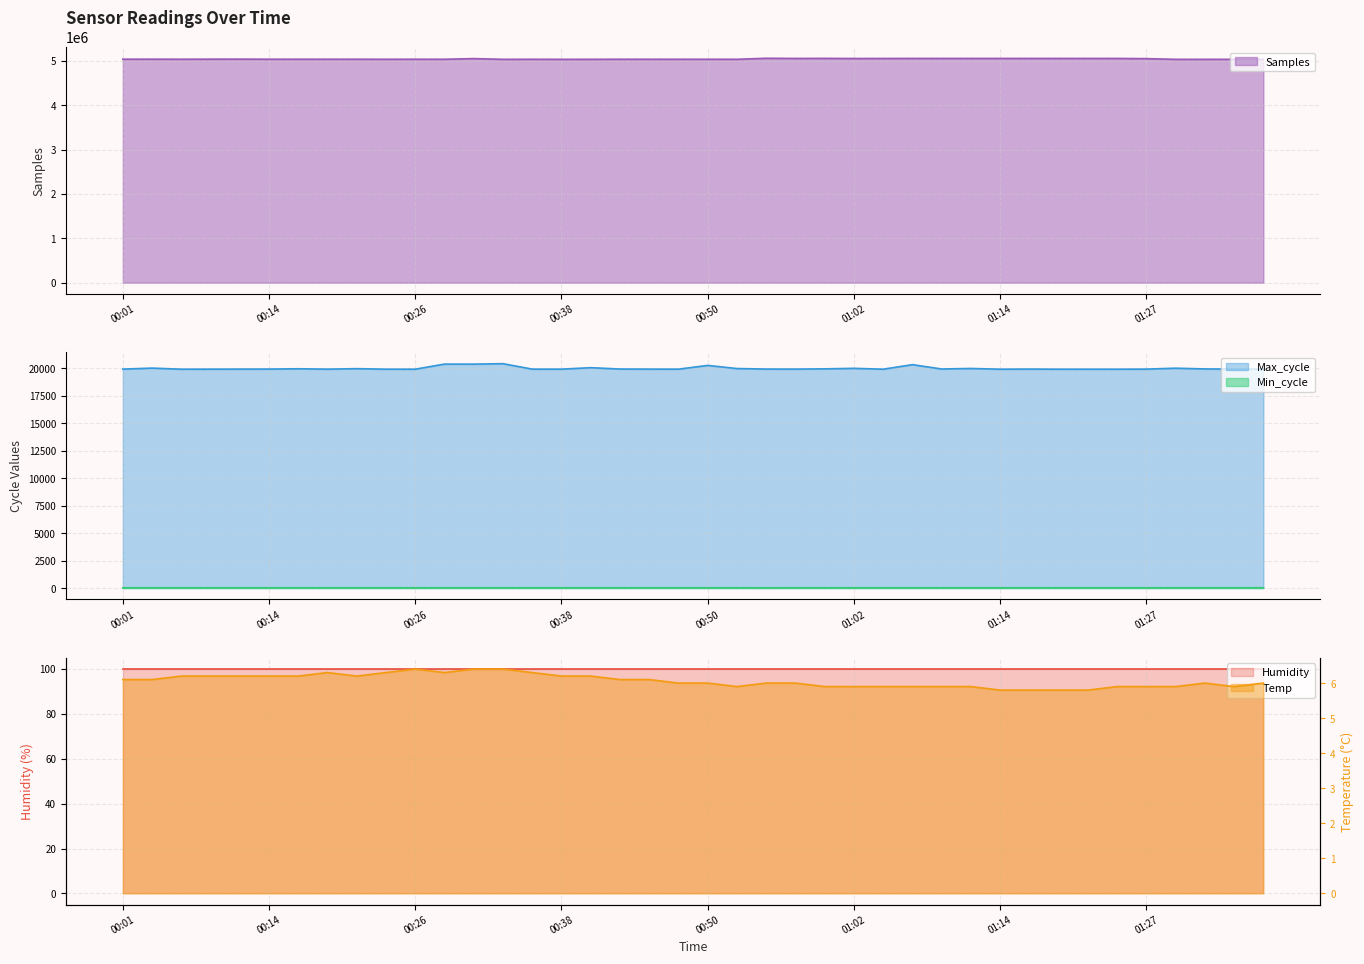

Between 00:21 and 00:43, which series saw the biggest shift?

Samples